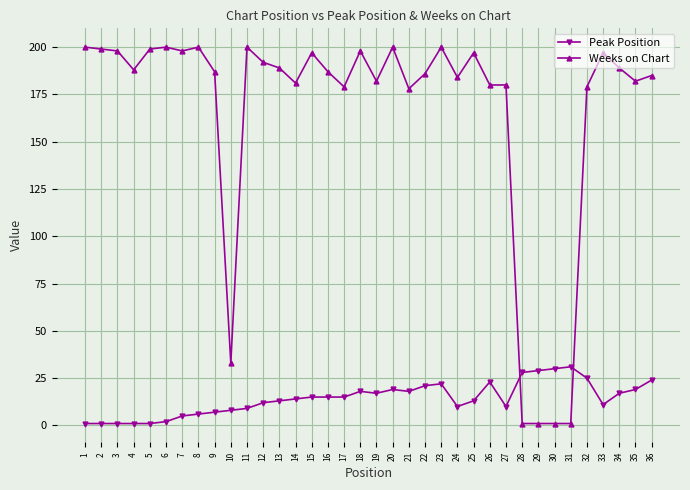

At 21, list the series in order from smallest to largest.

Peak Position, Weeks on Chart